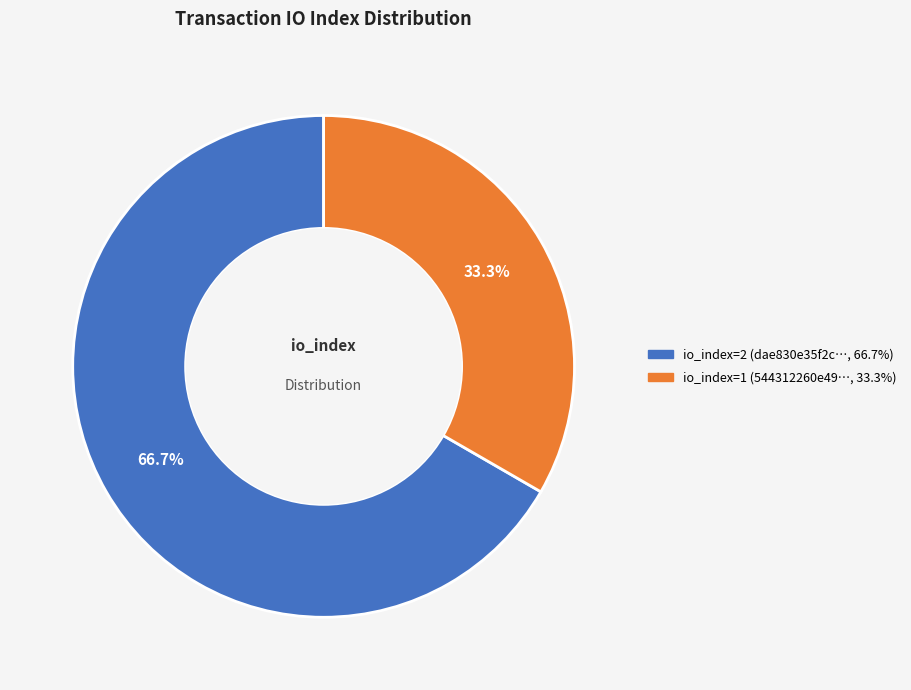

Is there a majority slice in this chart?

Yes